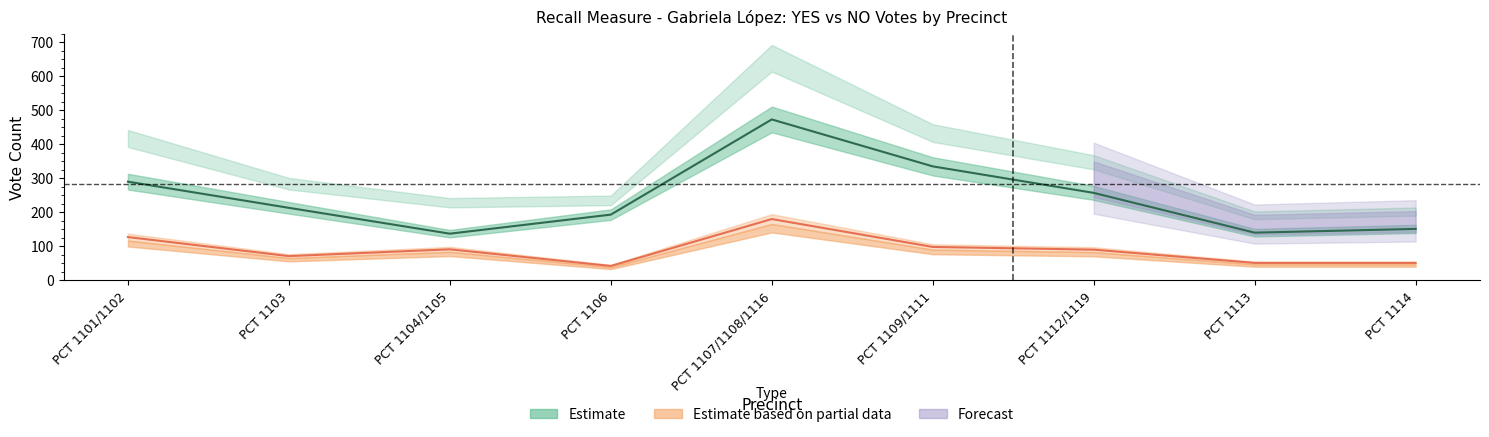

What is the maximum value for NO?

180